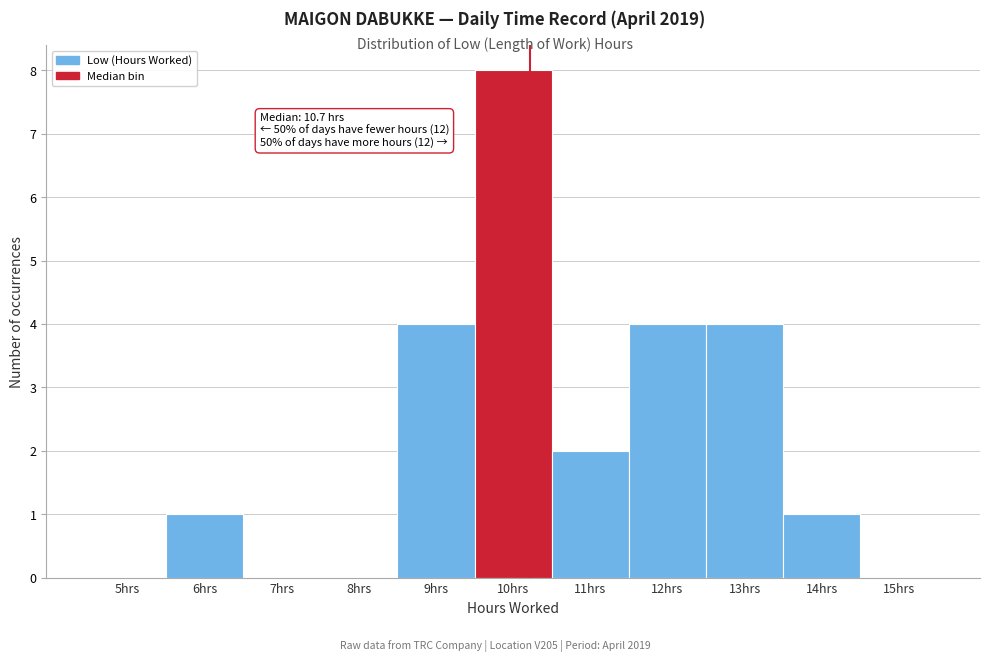

Reading right to left, list all the values displayed in this chart.

15hrs=0	14hrs=1	13hrs=4	12hrs=4	11hrs=2	10hrs=8	9hrs=4	8hrs=0	7hrs=0	6hrs=1	5hrs=0